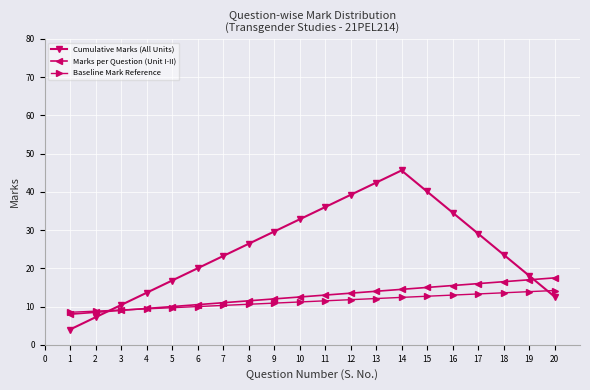

What is the average value of the Marks per Question (Unit I-II) series?

12.8